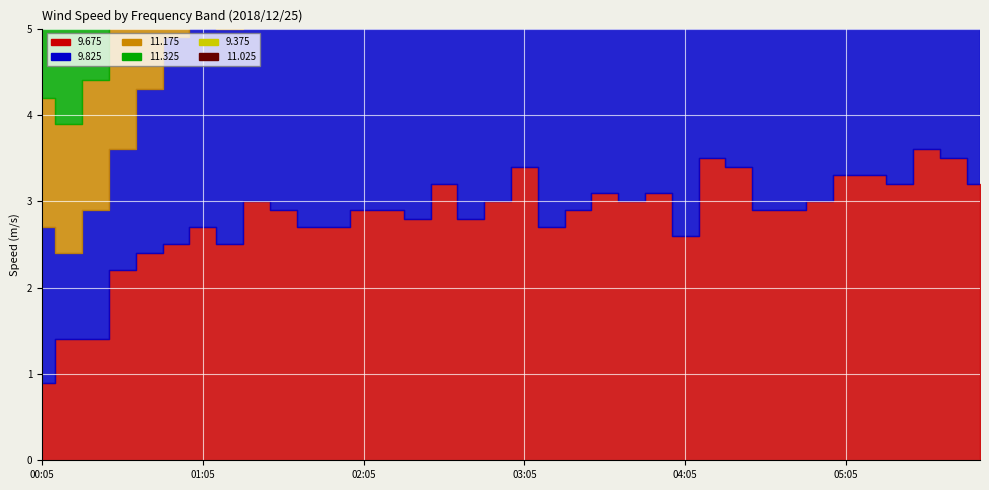

Is the value of 11.025 at 04:55 greater than the value of 11.325 at 04:05?

No